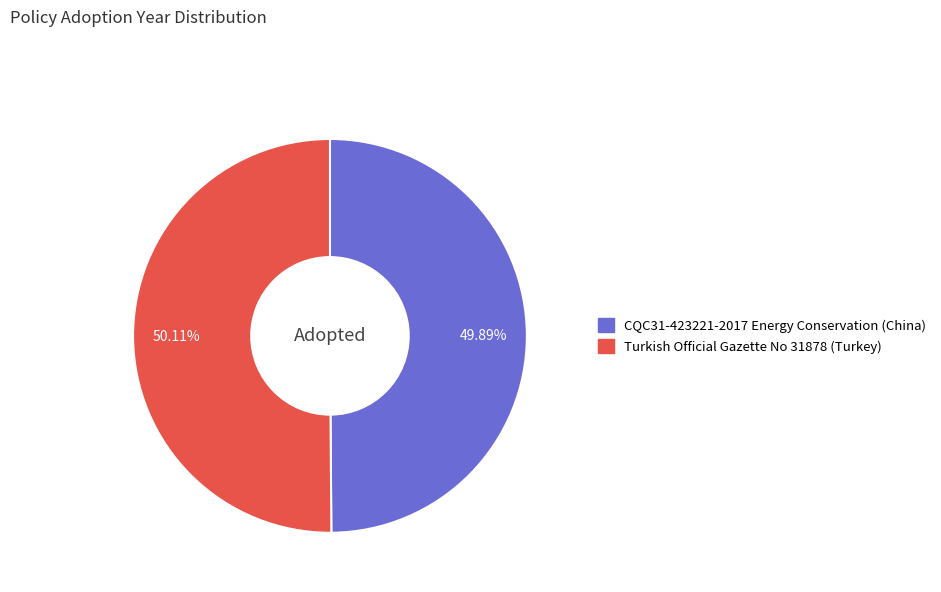

What is the ratio of the value at CQC31-423221-2017 Energy Conservation (China) to the value at Turkish Official Gazette No 31878 (Turkey)?

1.0